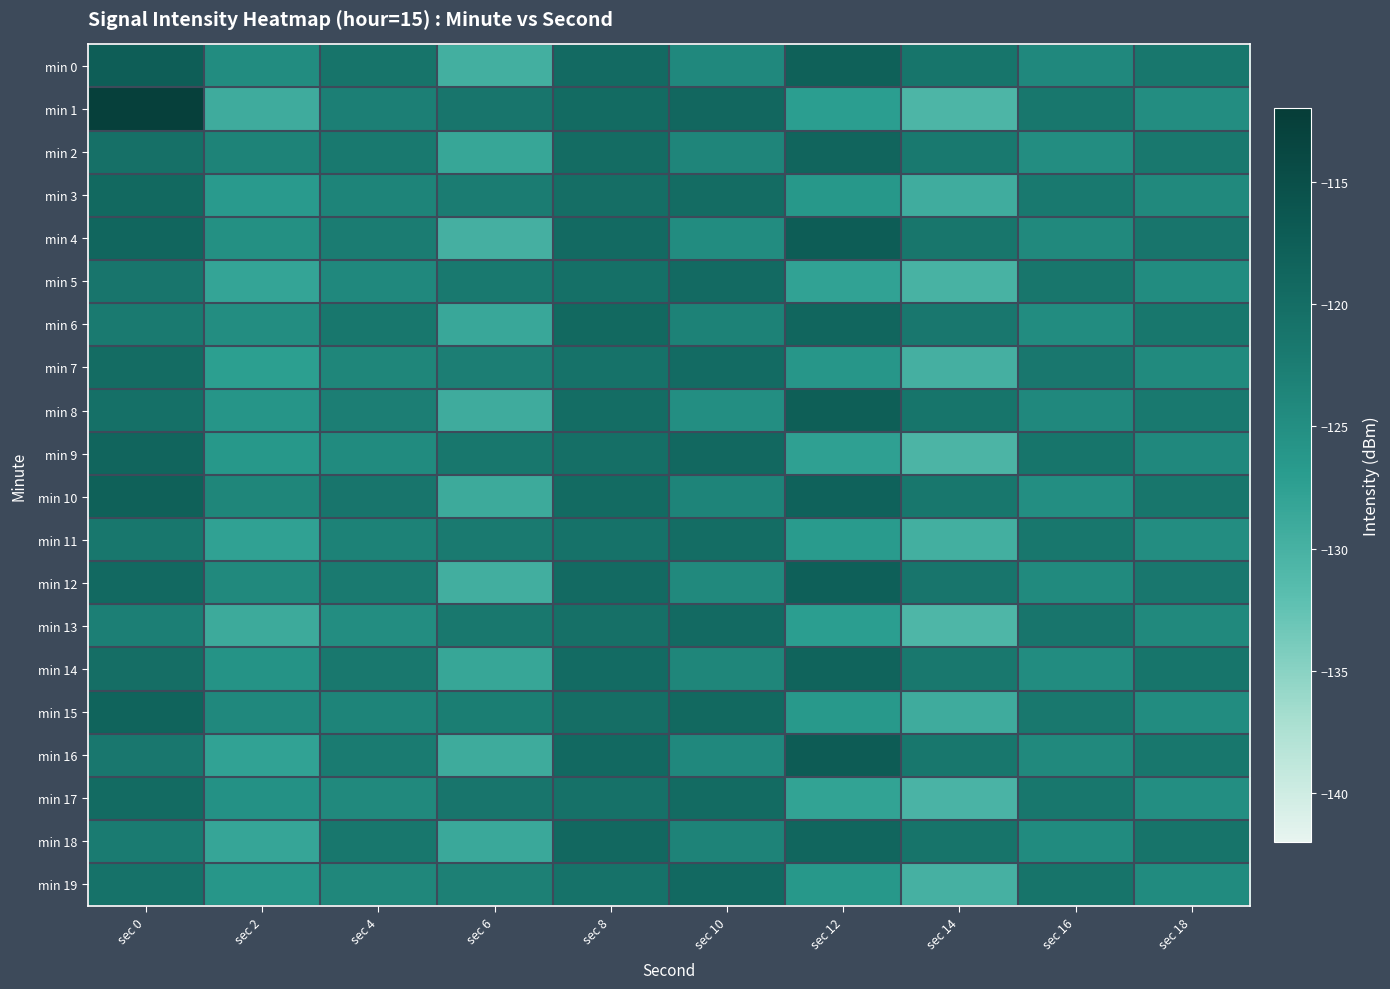

What is the total value across all series at sec 12?

-2450.2